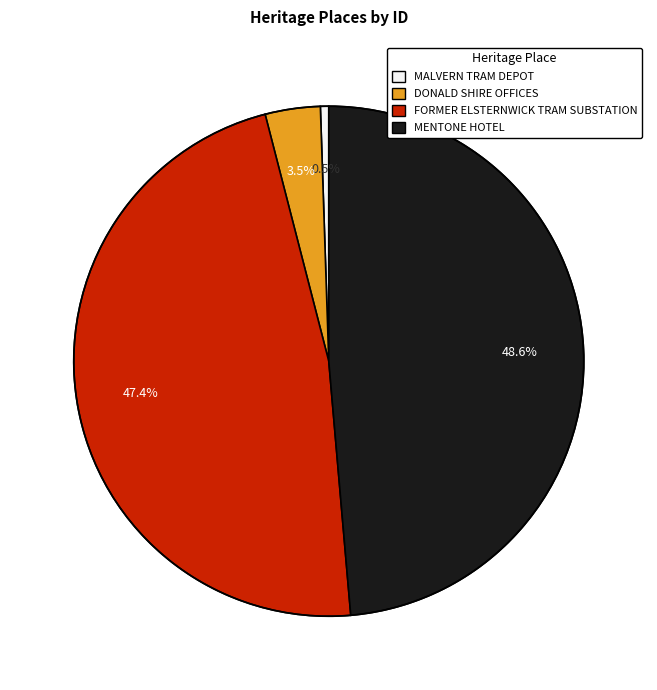

To the nearest percent, what is the difference between the largest and smallest slice percentages?

48%